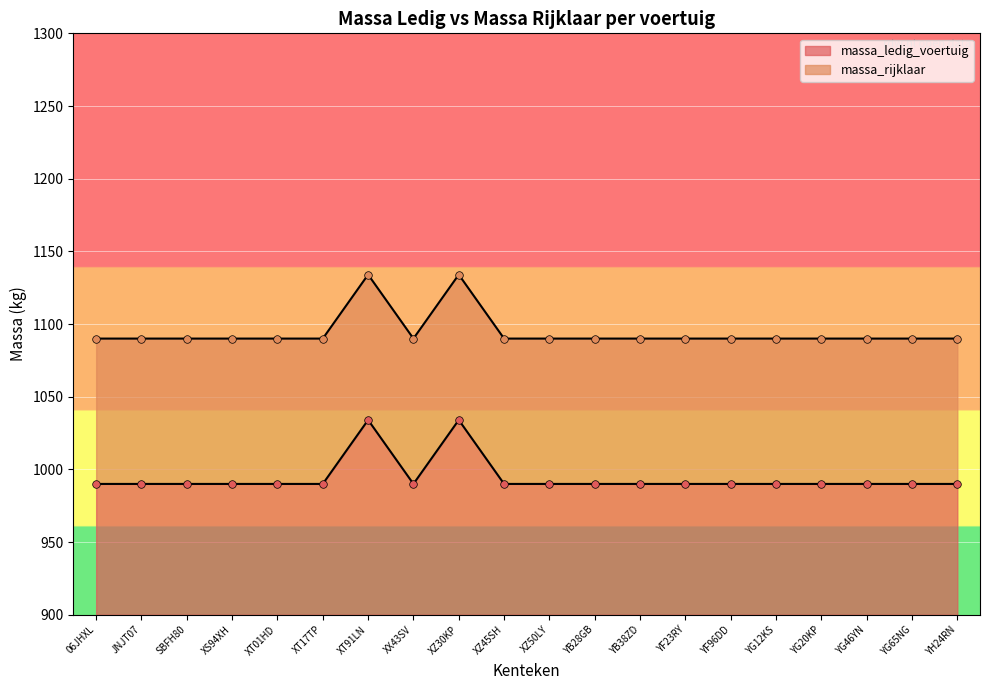

What is the total value across all series at YG46YN?

2080